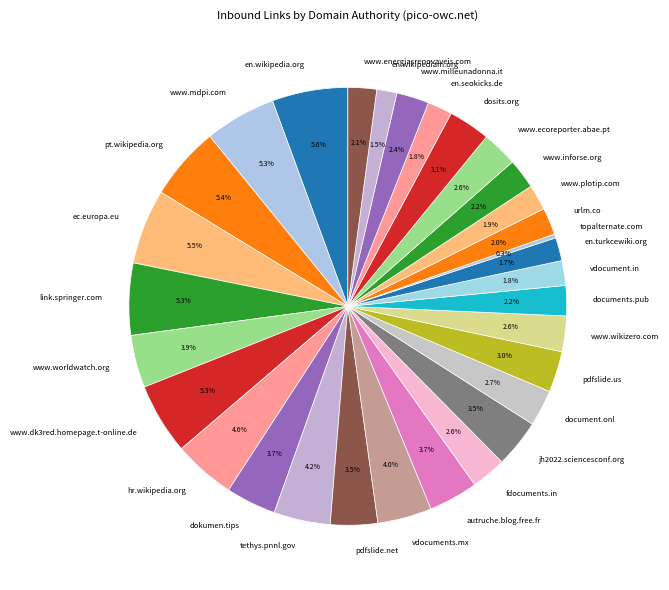

Count the number of slices in the pie.

31